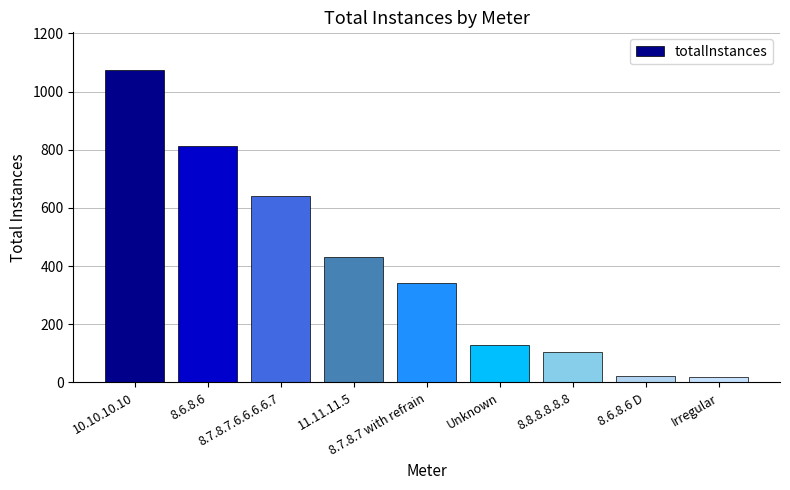

What is the maximum value shown in the chart?

1075